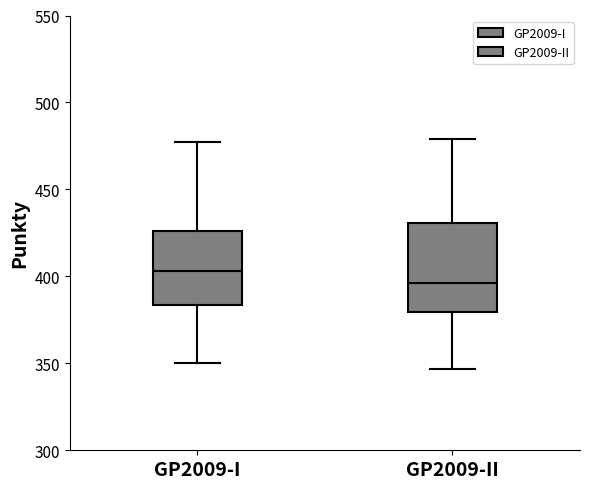

Reading left to right, transcribe this box plot: for each box, give where its median line is, the range the box spans, and where its two whiskers end, as read against the y-axis. The values are not printed on the chart, so give them approximately, as read against the axis.

GP2009-I: median 405, box 385 to 425, whiskers 350 to 475
GP2009-II: median 395, box 380 to 430, whiskers 345 to 480